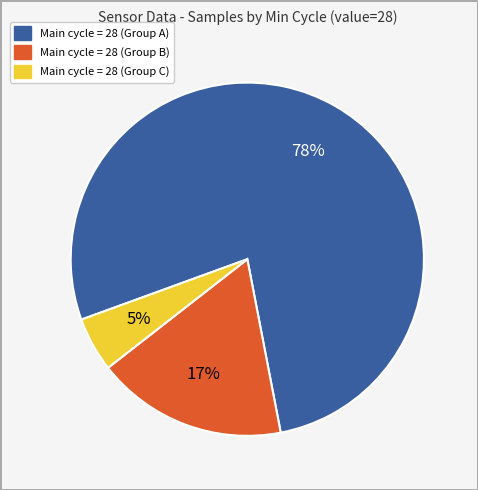

To the nearest percent, what is the difference between the largest and smallest slice percentages?

73%